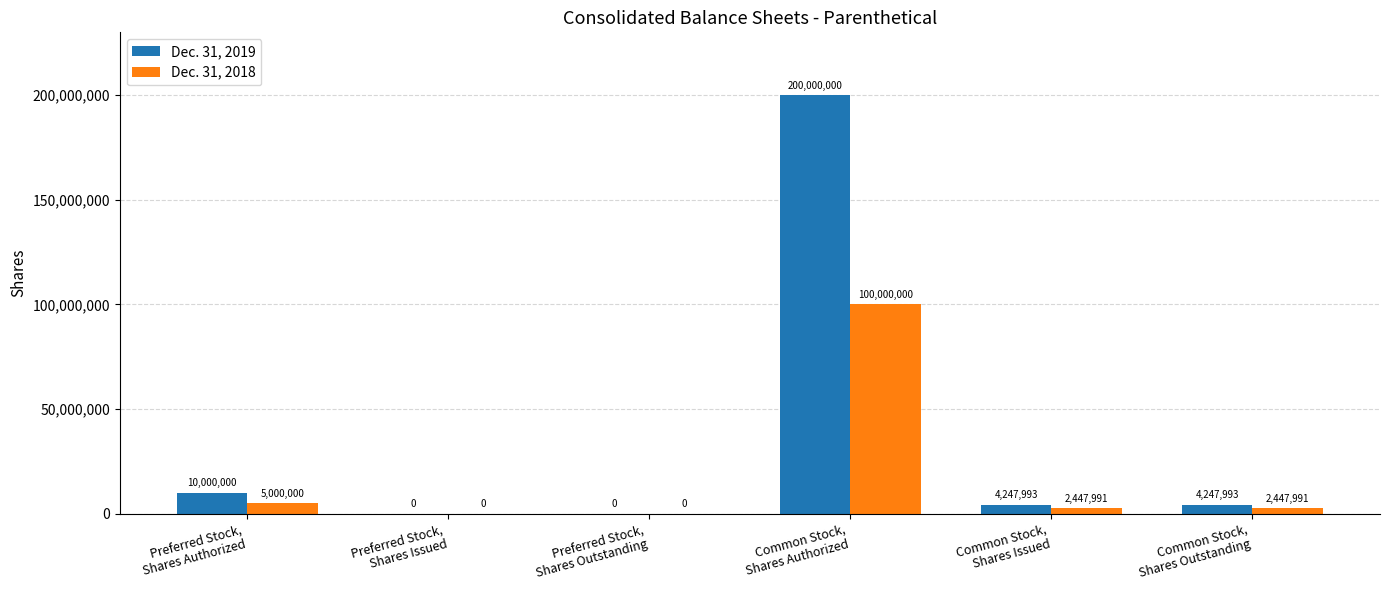

How many series are shown in this chart?

2